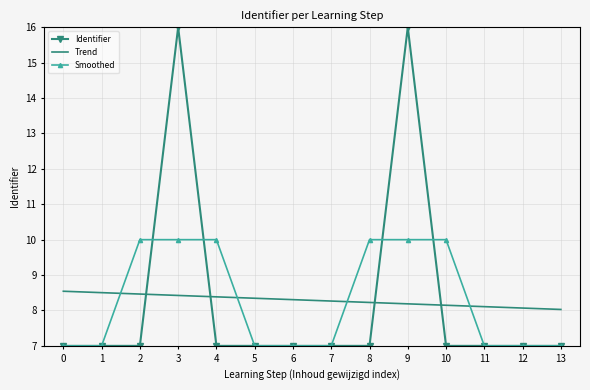

At how many categories does at least one series exceed 13?

2